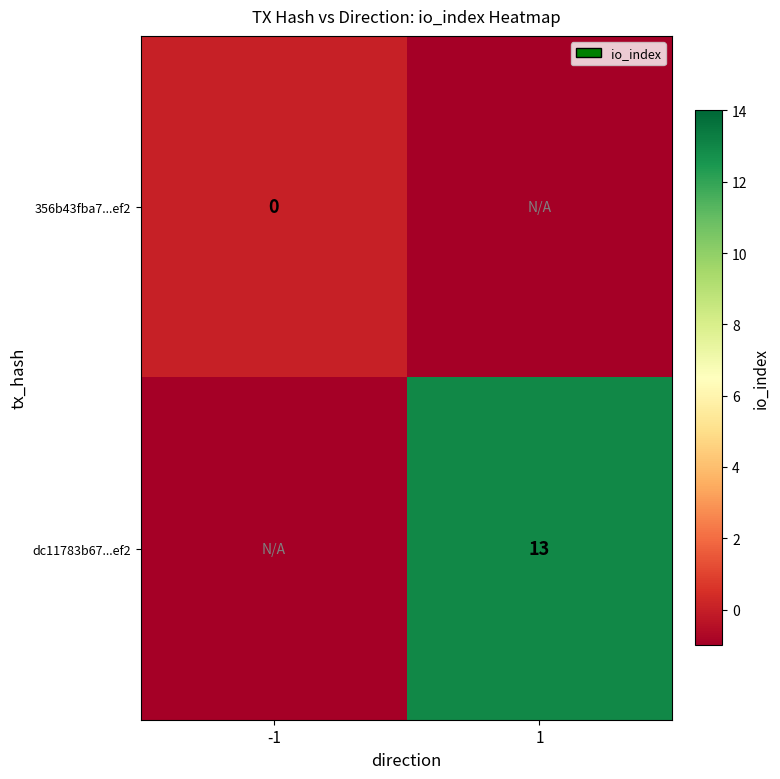

How many series are shown in this chart?

2